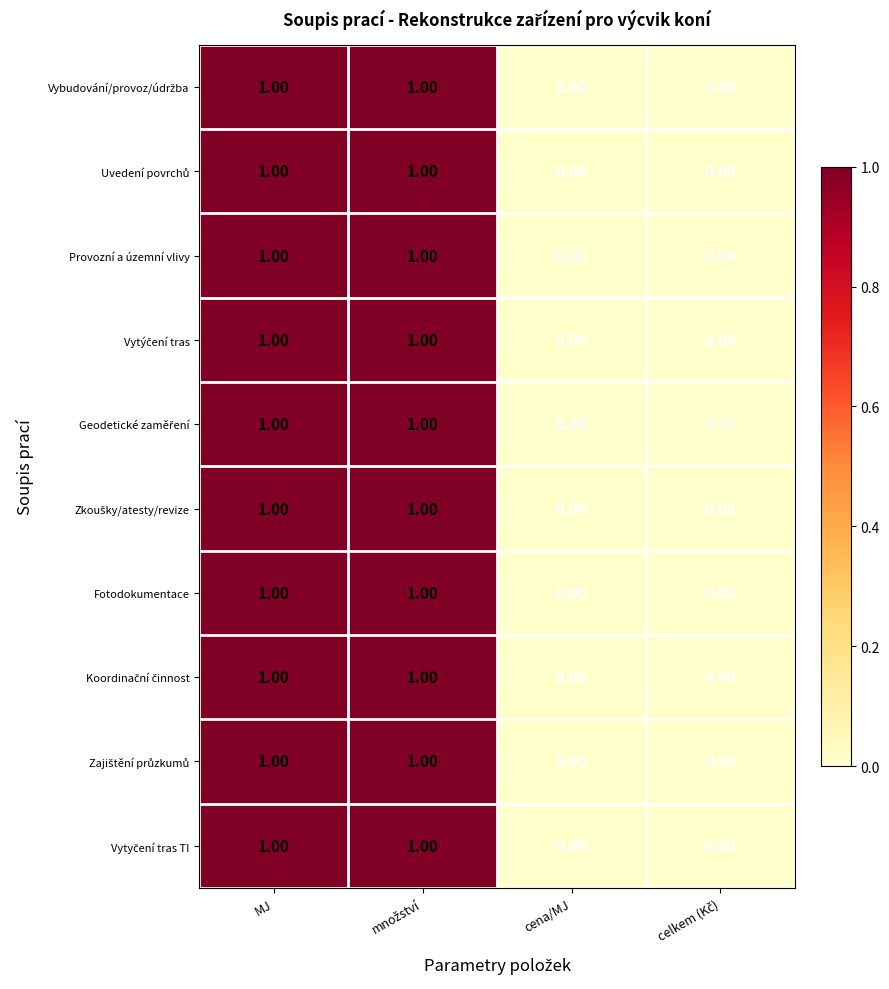

What is the total value across all series at MJ?

10